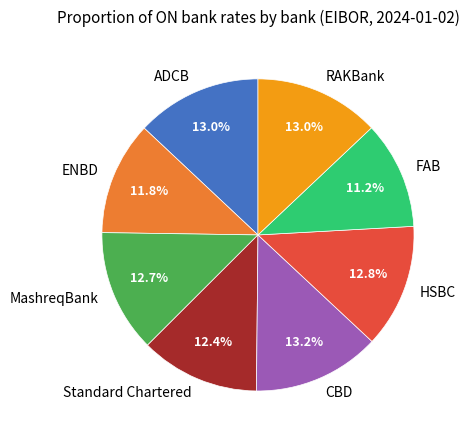

The ENBD slice represents 18% of the pie. True or false?

False